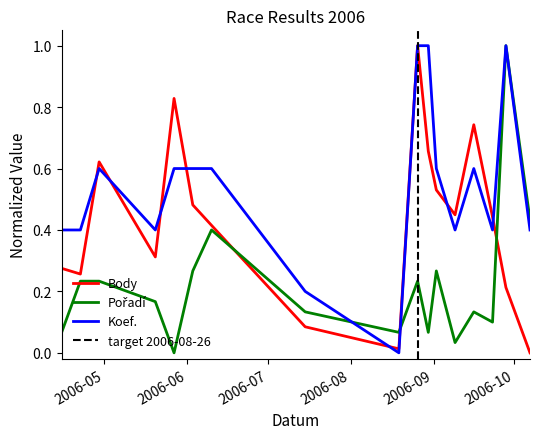

How many interior local peaks does the Body series have?

4